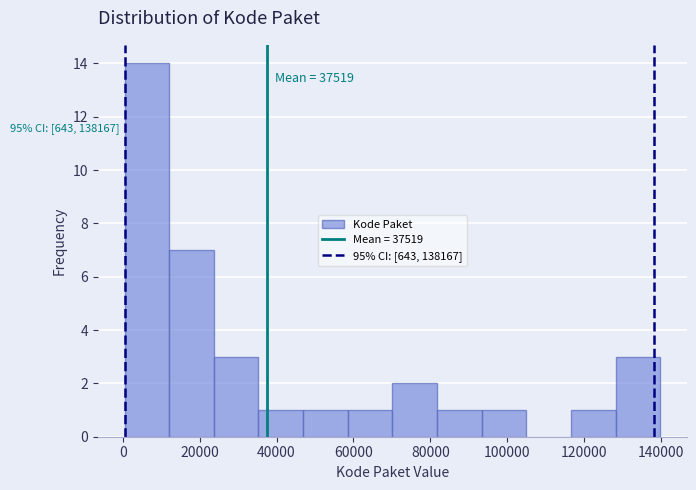

Which range on the x-axis has the tallest bar?

0 to 12000